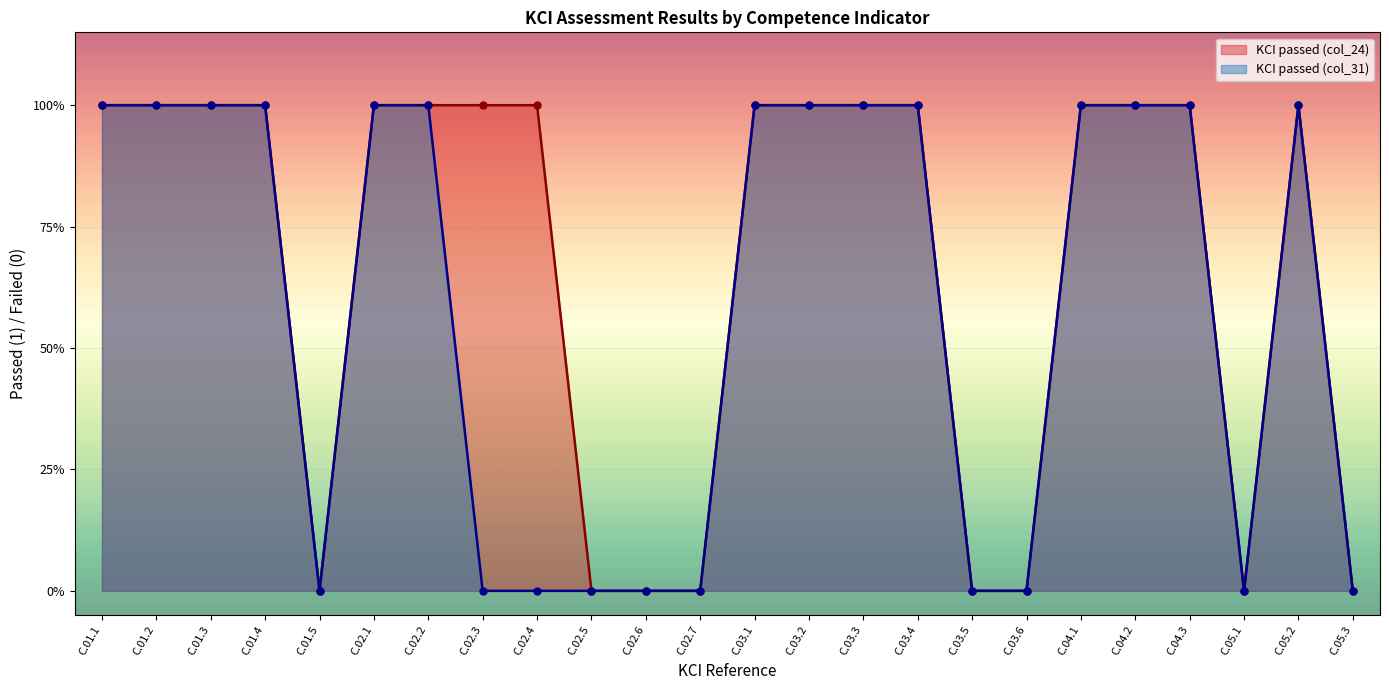

What are all the series names shown in the legend?

KCI passed (col_24), KCI passed (col_31)